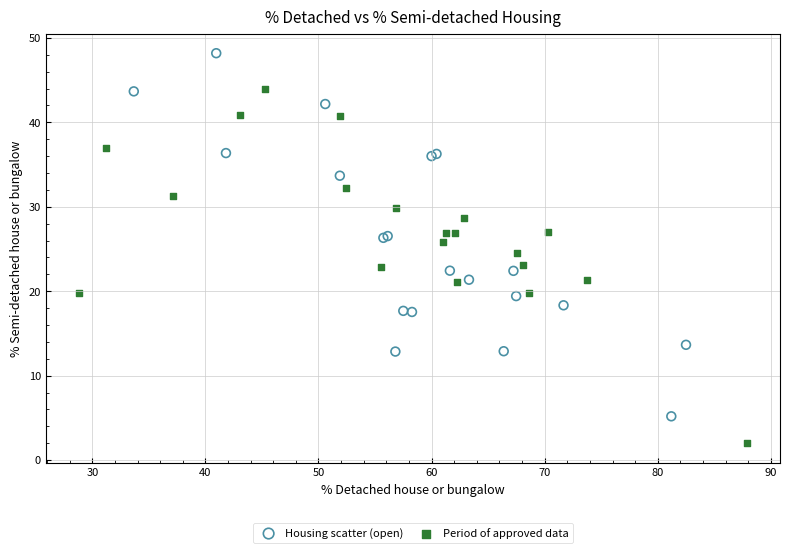

Which series reaches the minimum Y coordinate?

Period of approved data